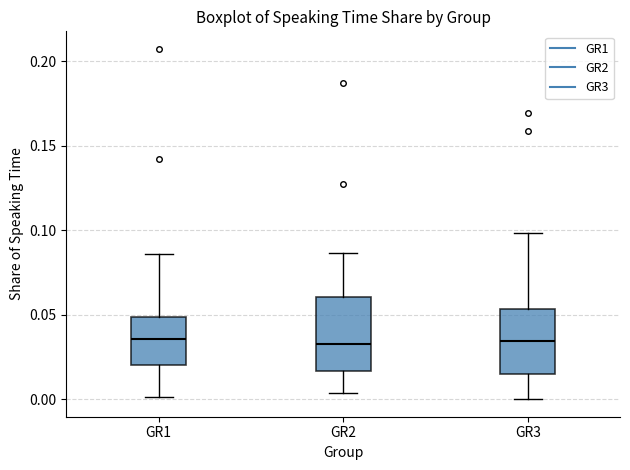

Reading left to right, read every box against the y-axis: the position of its median line, the range the box covers, and the ends of its whiskers. The values are not printed on the chart, so give them approximately, as read against the axis.

GR1: median 0.035, box 0.020 to 0.050, whiskers 0.000 to 0.085
GR2: median 0.035, box 0.015 to 0.060, whiskers 0.005 to 0.085
GR3: median 0.035, box 0.015 to 0.055, whiskers 0.000 to 0.100